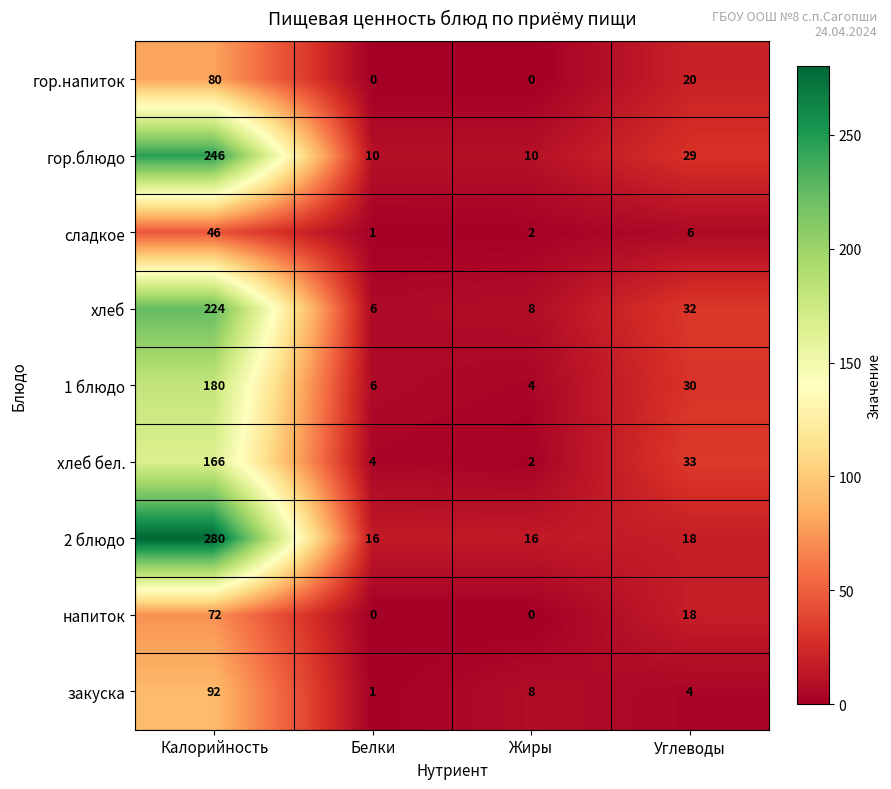

At which category is the sum across all series the highest?

Калорийность